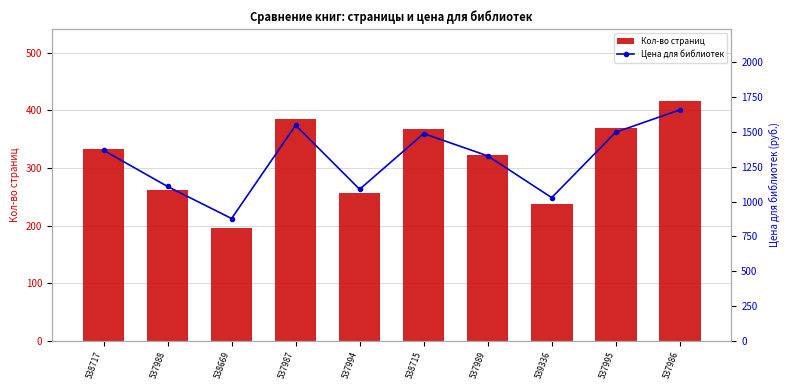

What is the label of the 9th bar from the right?

537988